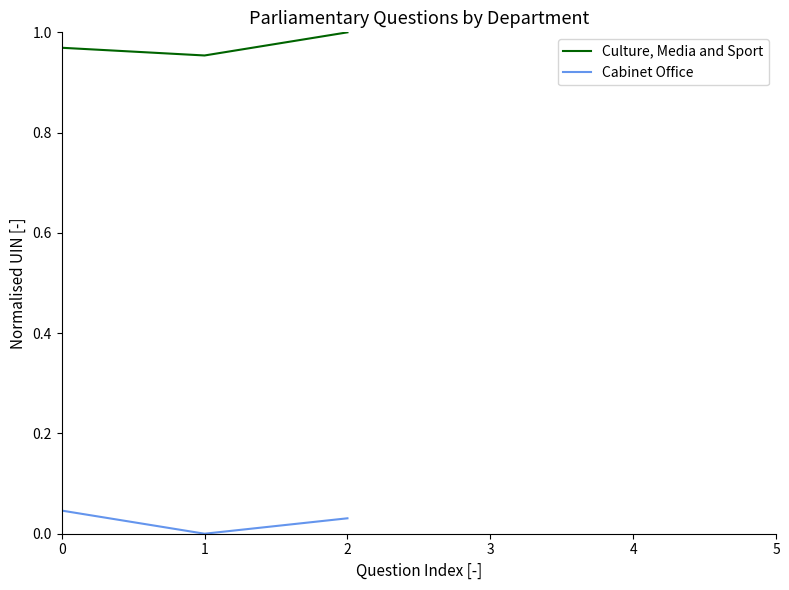

List the series in order of their overall mean, lowest first.

Cabinet Office, Culture, Media and Sport